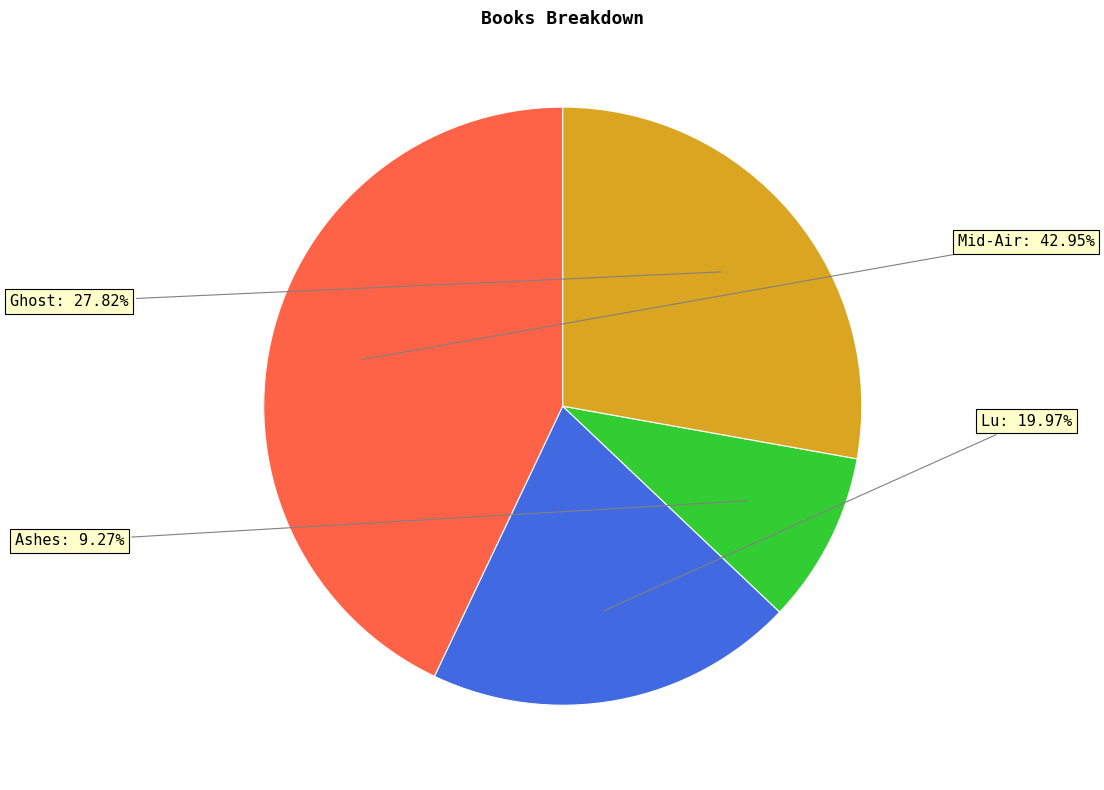

To the nearest percent, what is the average slice percentage?

25%